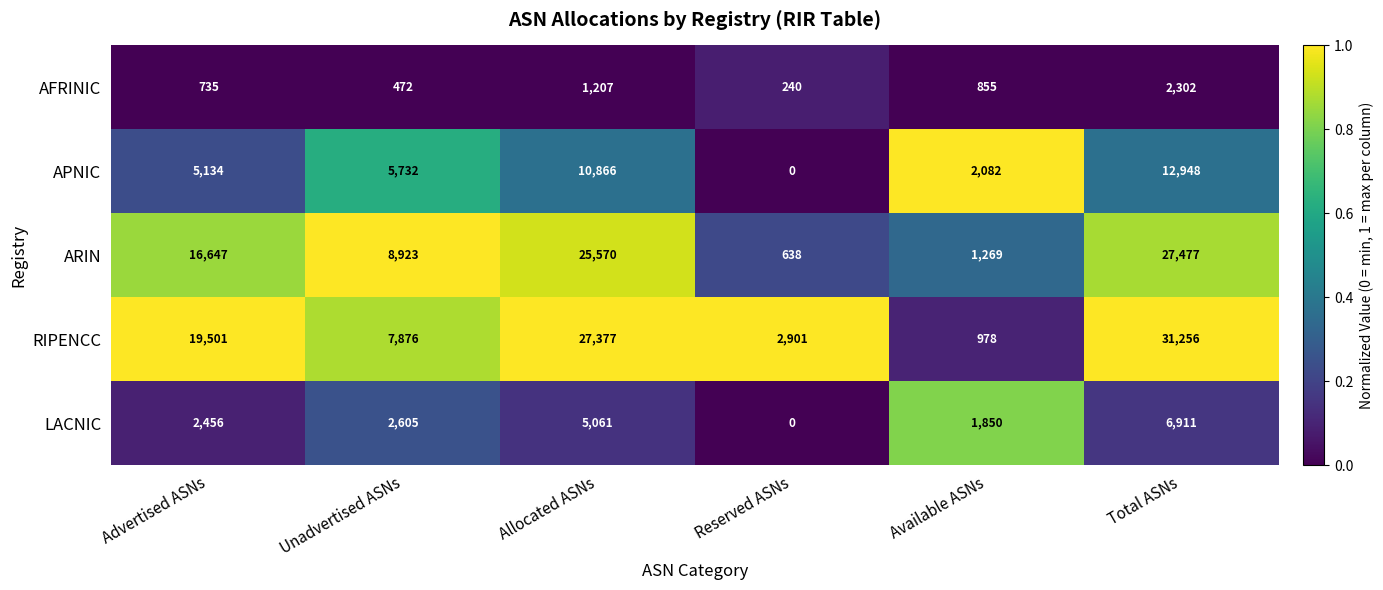

What is the difference between the maximum and minimum values in the ARIN series?

26839